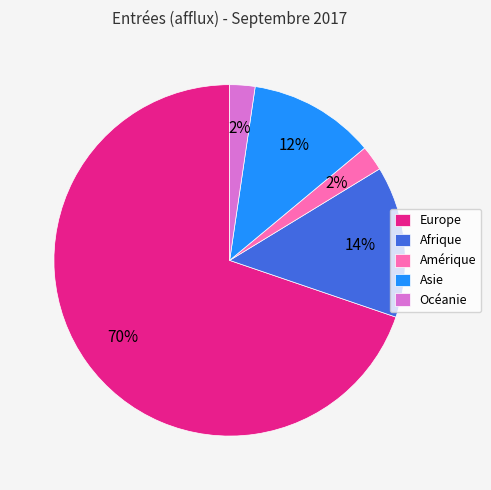

Which category has the biggest portion of the pie?

Europe